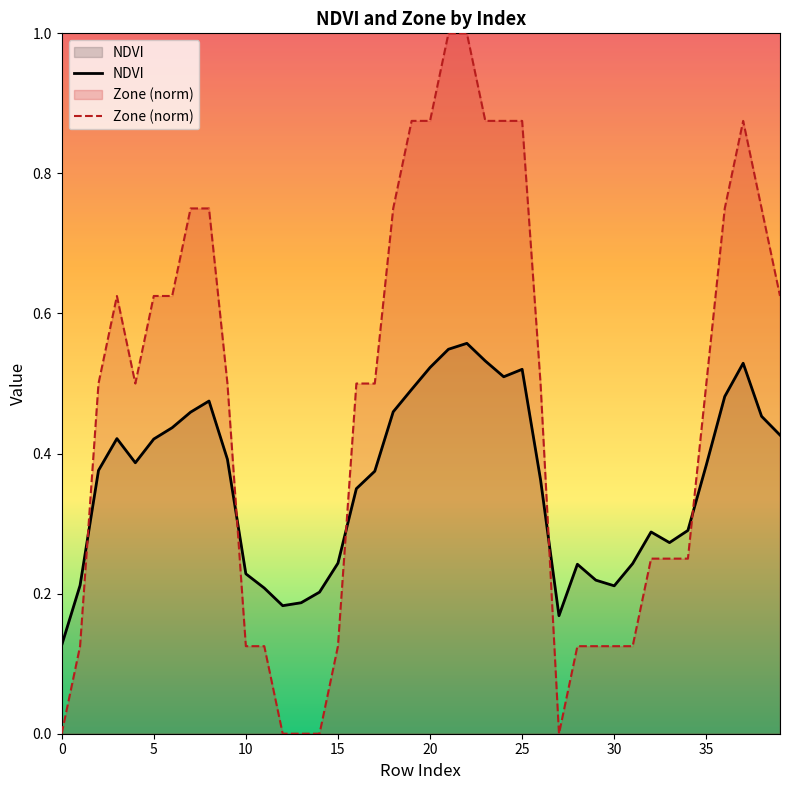

What is the sum of all Zone (norm) values?

18.8